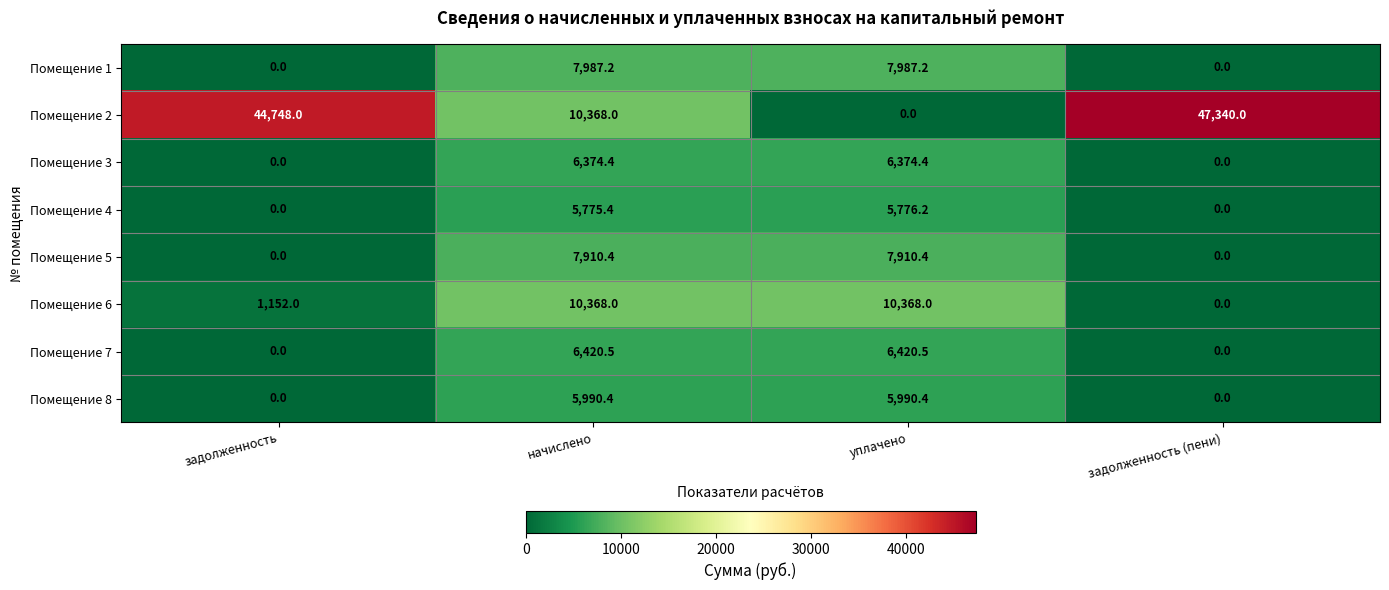

List the series in order of their peak value, lowest first.

Помещение 4, Помещение 8, Помещение 3, Помещение 7, Помещение 5, Помещение 1, Помещение 6, Помещение 2